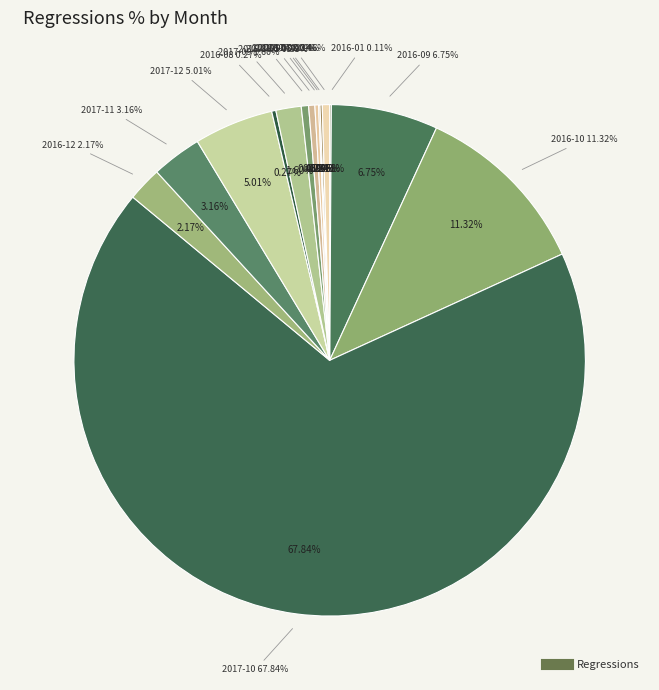

What percentage is the 2017-09 slice, to the nearest percent?

2%